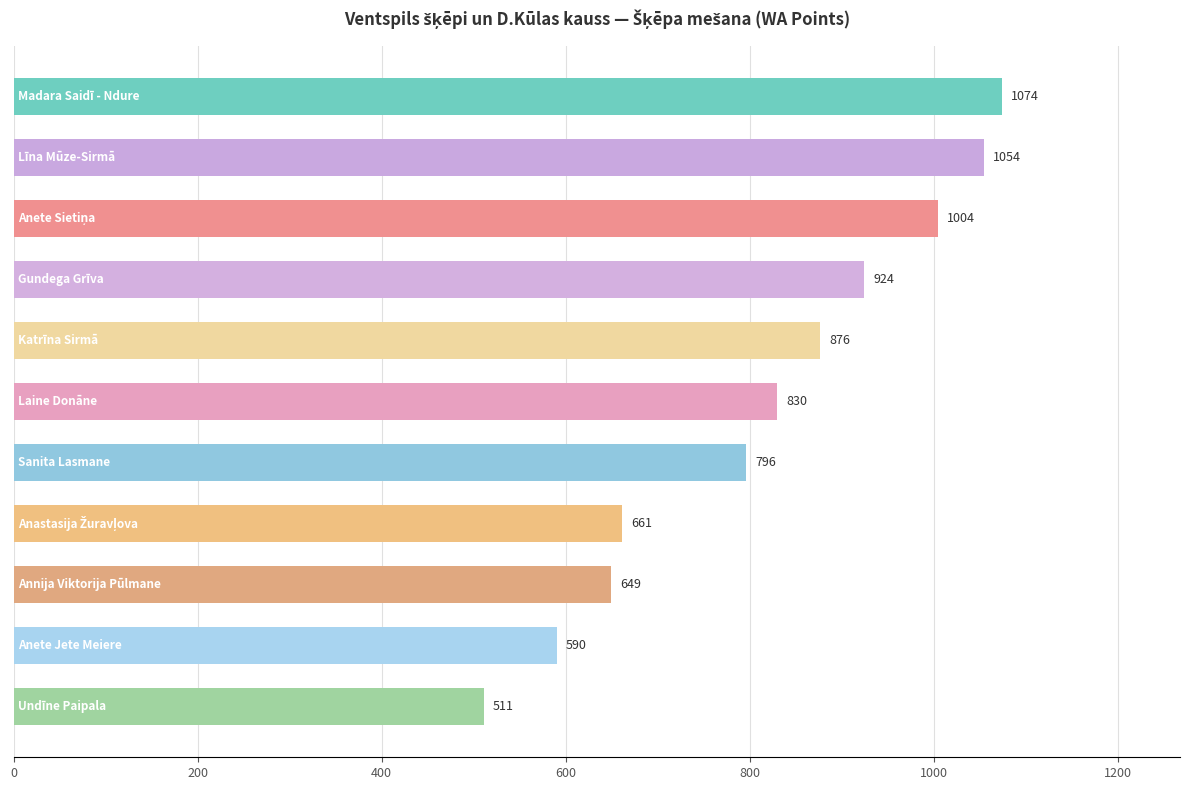

Reading bottom to top, extract all data points from this chart.

511	590	649	661	796	830	876	924	1004	1054	1074